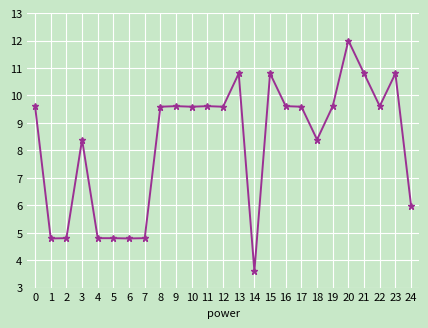

What is the value of the 19th point from the left?

8.4